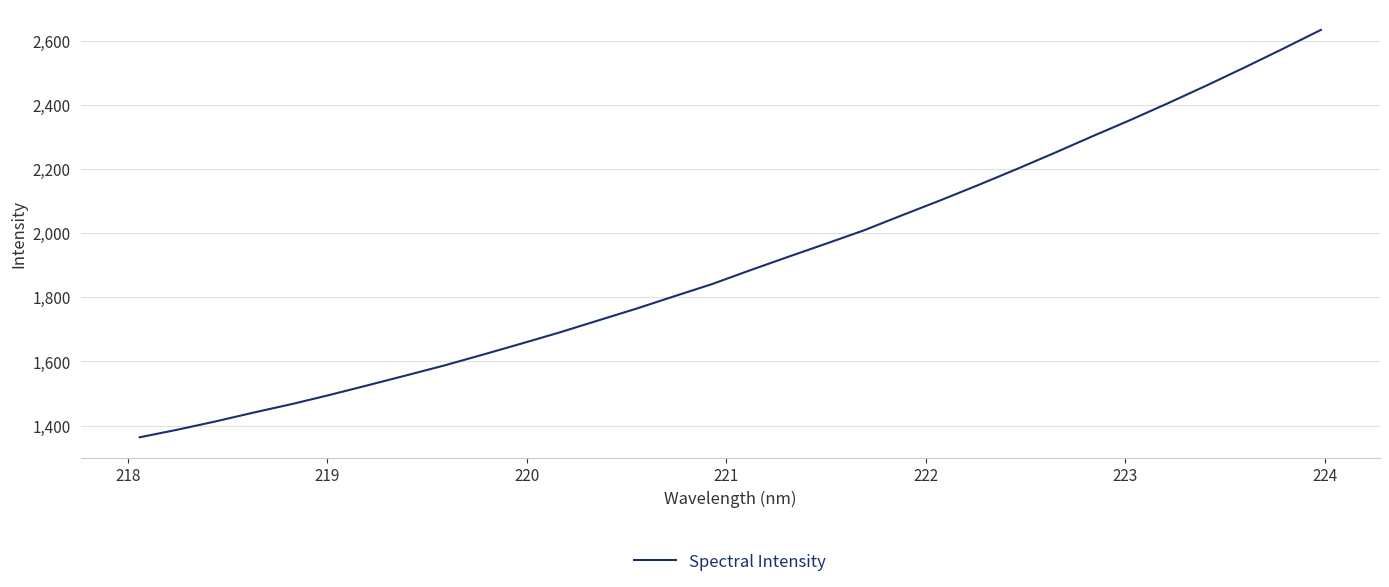

What is the smallest value displayed?

1363.5